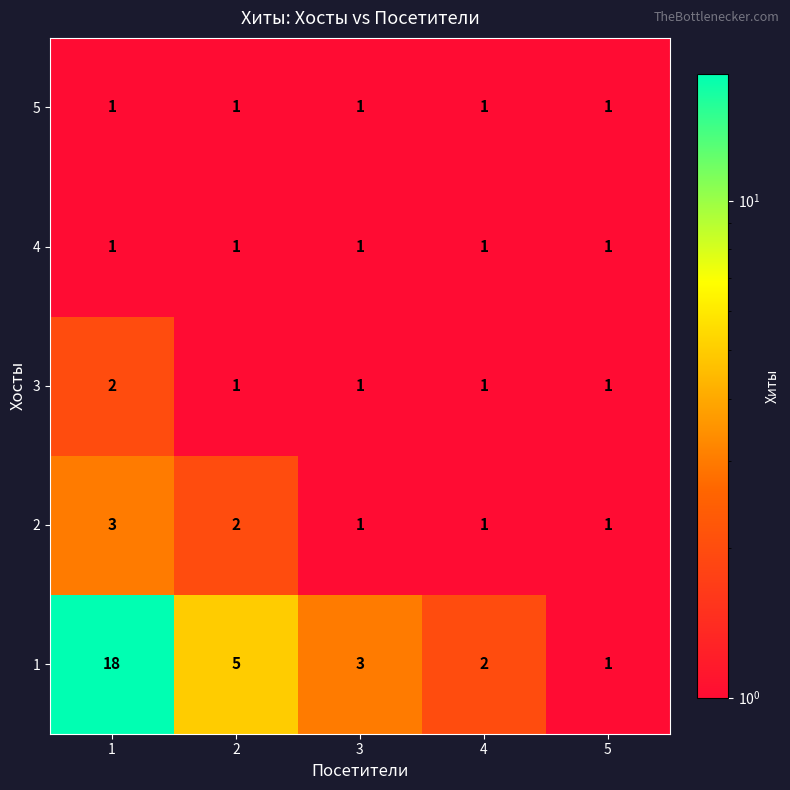

What is the sum of all 5 values?

5